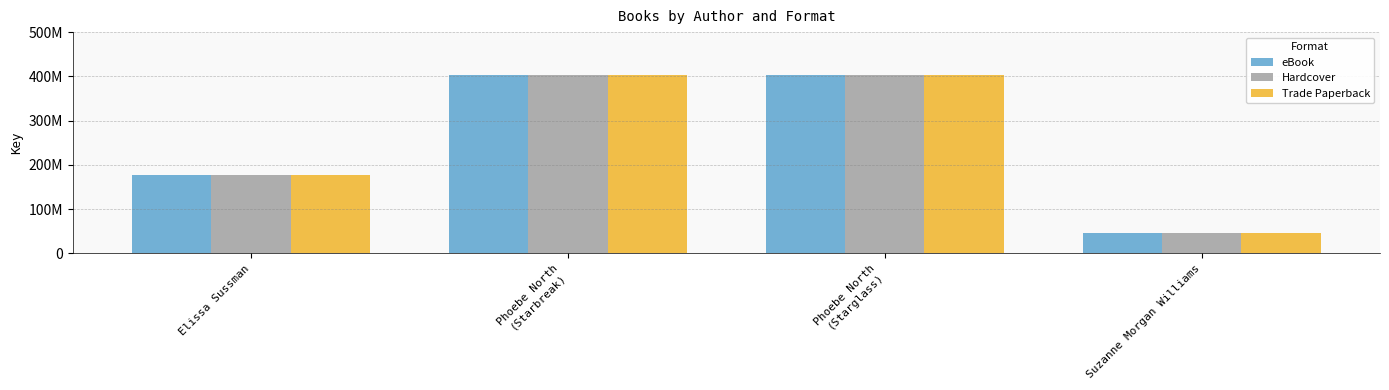

Reading left to right, list all the values displayed in this chart.

eBook: Elissa Sussman=178237914	Phoebe North
(Starbreak)=403713777	Phoebe North
(Starglass)=403711190	Suzanne Morgan Williams=46477589
Hardcover: Elissa Sussman=178237914	Phoebe North
(Starbreak)=403713777	Phoebe North
(Starglass)=403711190	Suzanne Morgan Williams=46477589
Trade Paperback: Elissa Sussman=178237914	Phoebe North
(Starbreak)=403713777	Phoebe North
(Starglass)=403711190	Suzanne Morgan Williams=46477589